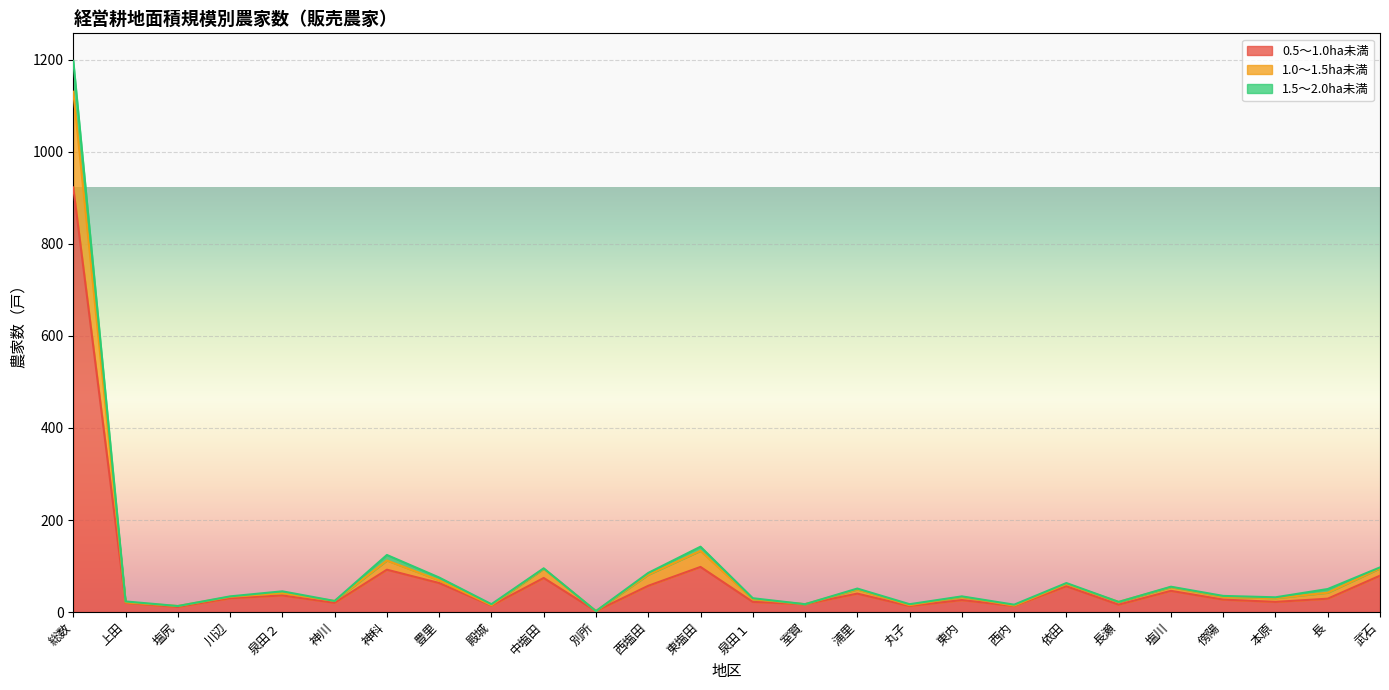

At which label does 0.5～1.0ha未満 reach its peak?

総数